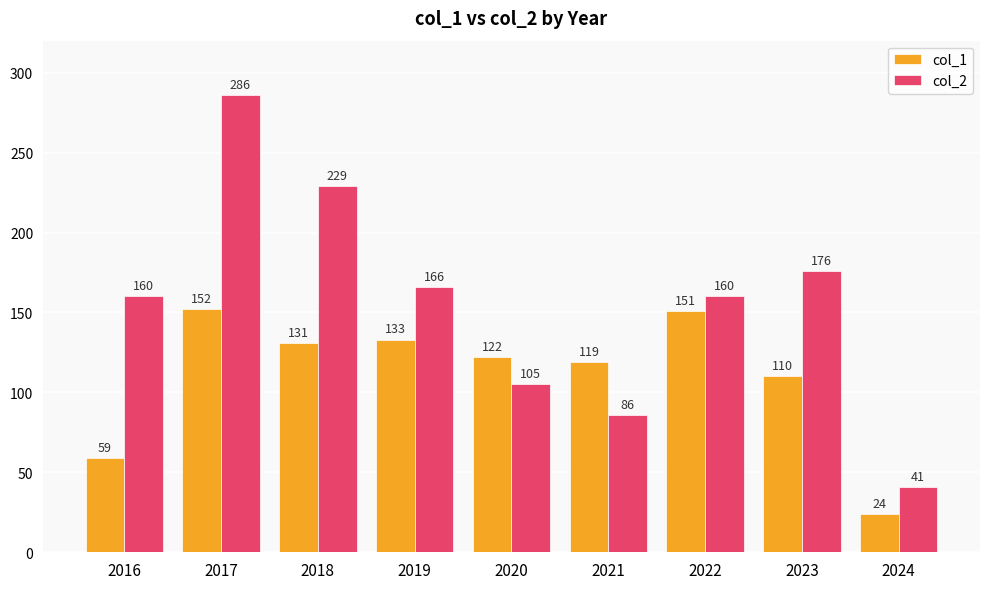

Between 2018 and 2024, which series saw the biggest shift?

col_2